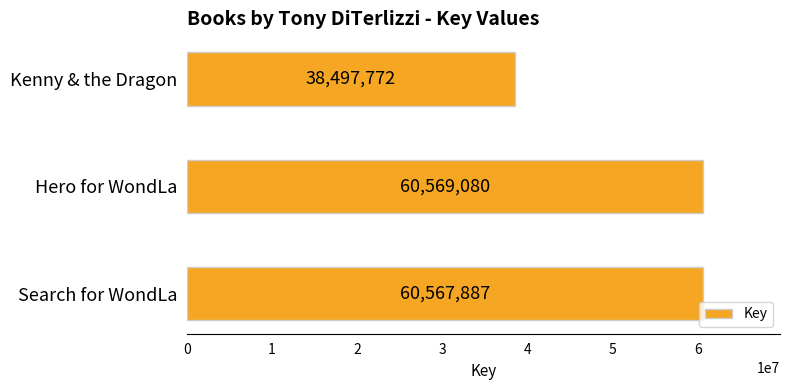

Reading bottom to top, what are all the values shown in this chart?

60567887	60569080	38497772